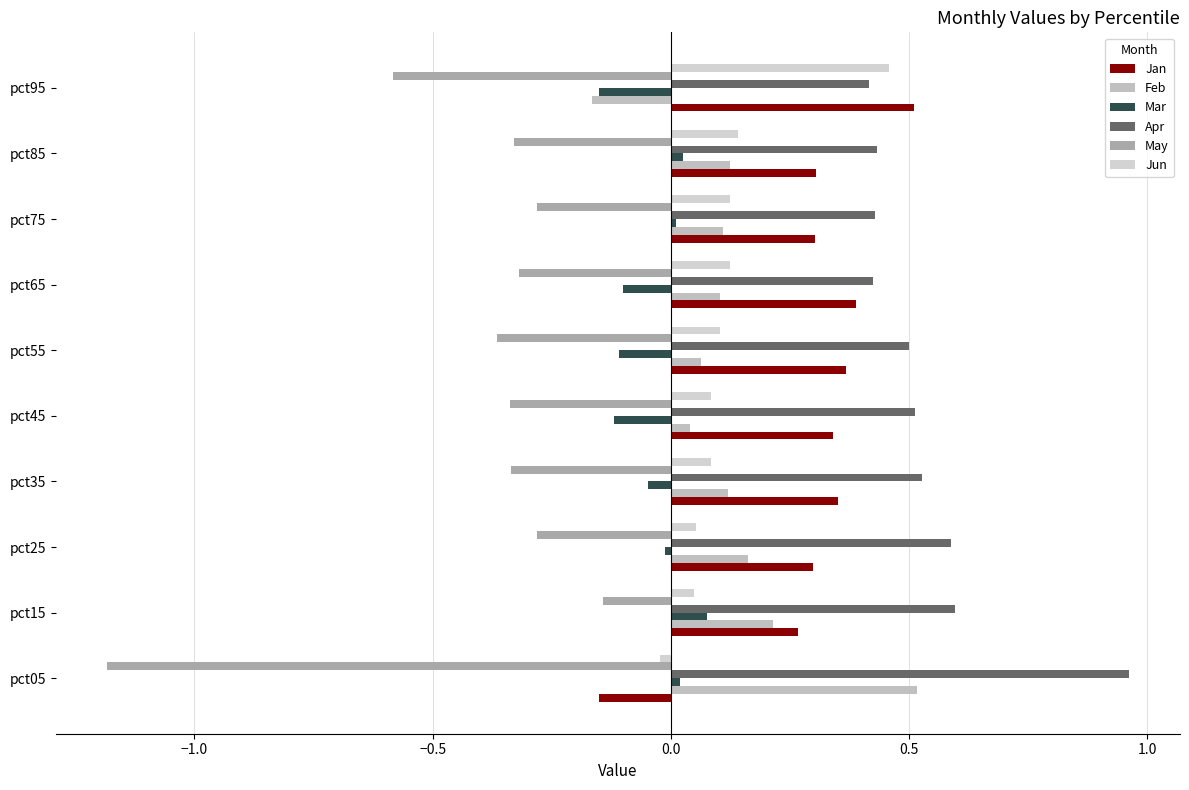

Count the number of categories in the chart.

10